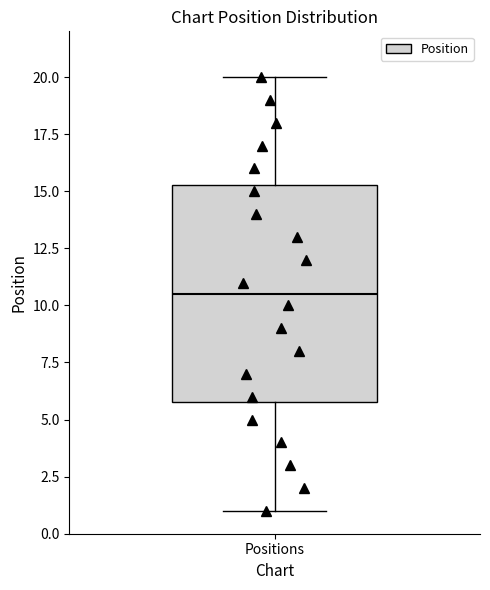

Read this box plot against the y-axis: the position of the median line, the range covered by the box, and the ends of both whiskers. The values are not printed on the chart, so give them approximately, as read against the axis.

median 10.5, box 6.0 to 15.5, whiskers 1.0 to 20.0